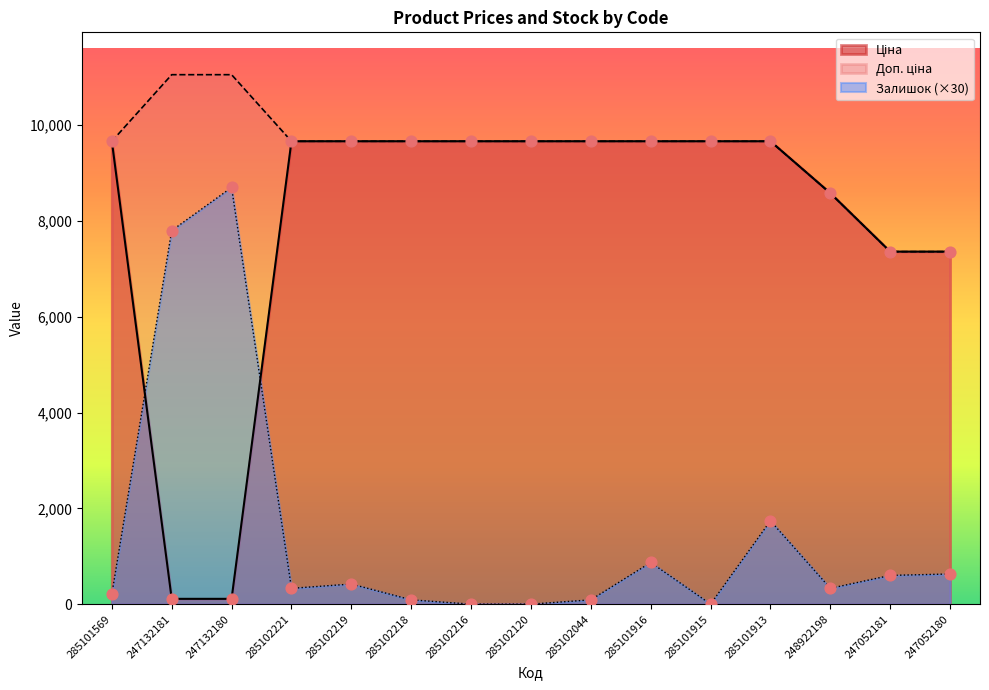

Which series reaches the minimum Y coordinate?

Залишок